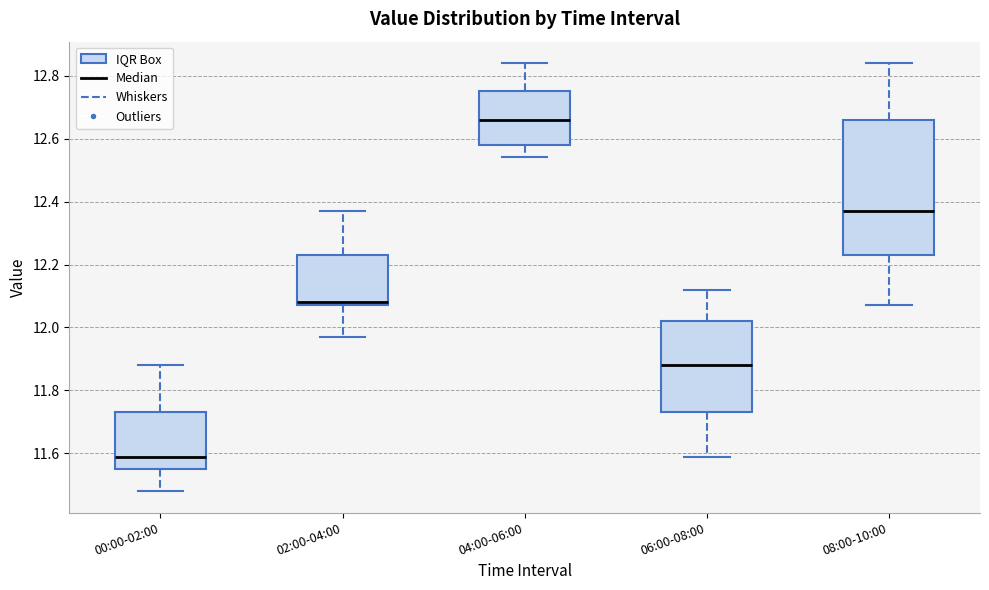

Comparing the boxes themselves (not the whiskers), which one is the tallest?

08:00-10:00